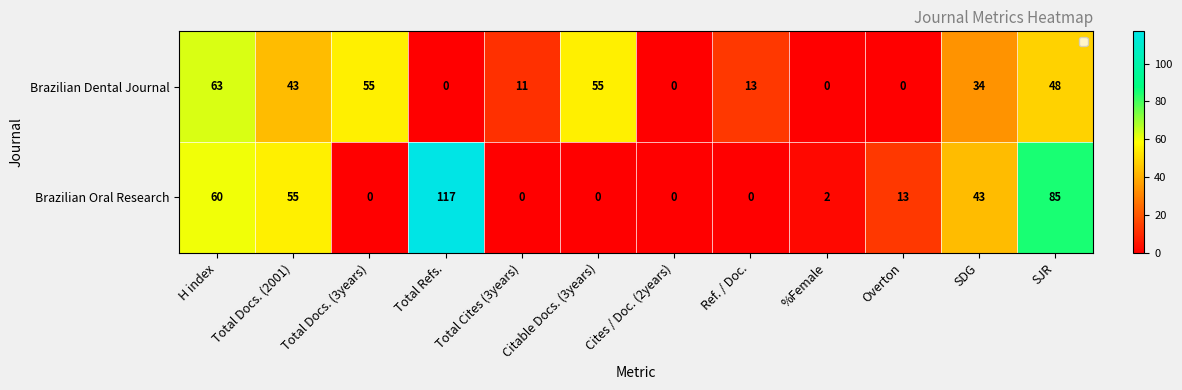

Which series has the widest spread of values?

Brazilian Oral Research